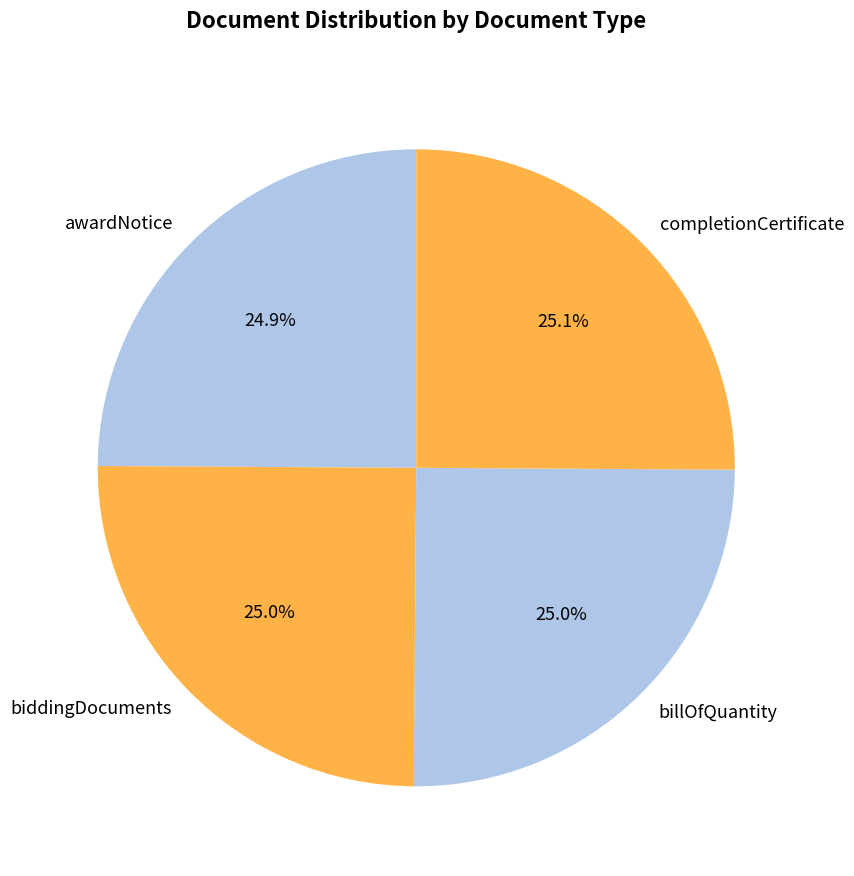

Does awardNotice account for over 50% of the chart?

No